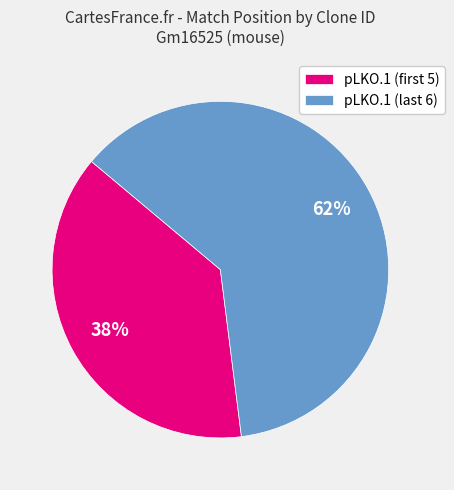

How many slices are in this pie chart?

2